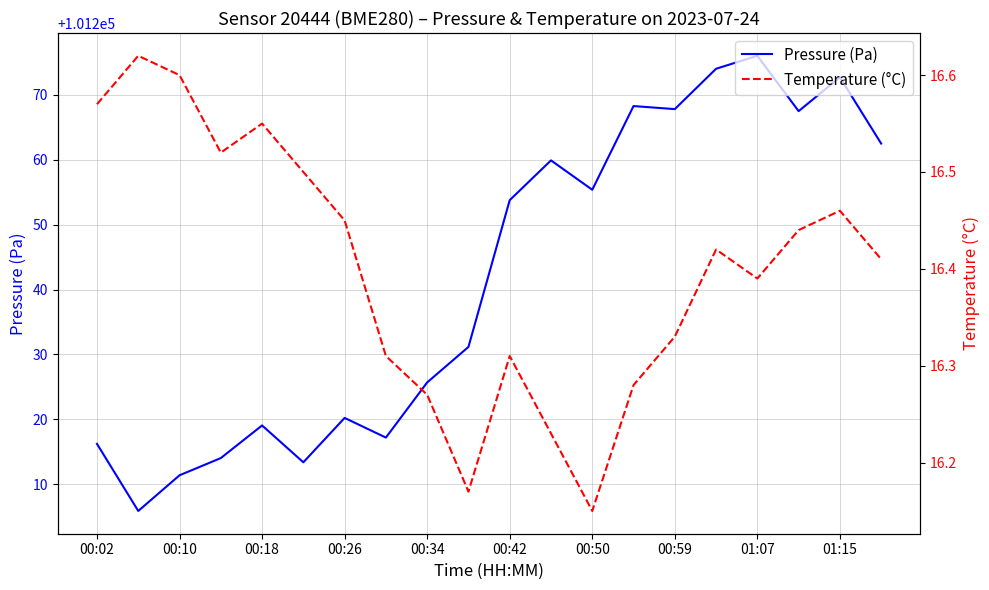

Does the chart display data point markers on the line(s)?

No